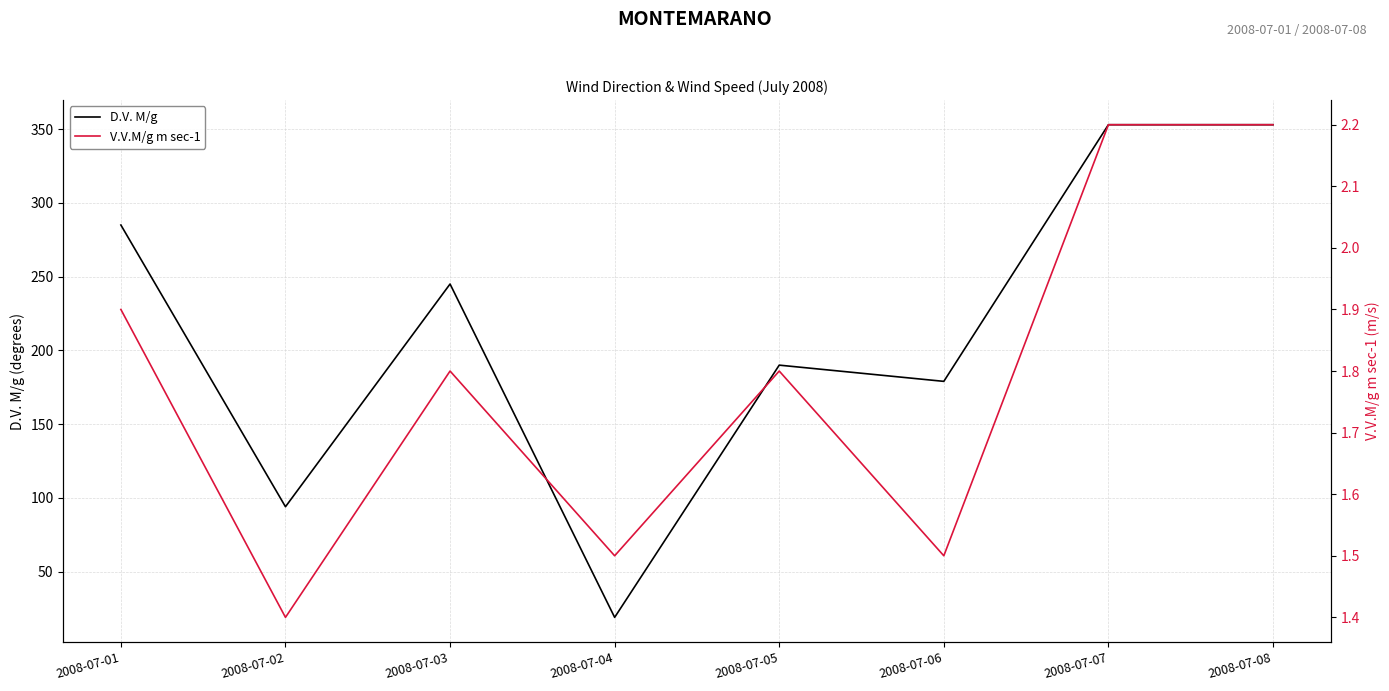

At which category does V.V.M/g m sec-1 reach its first local peak?

2008-07-03